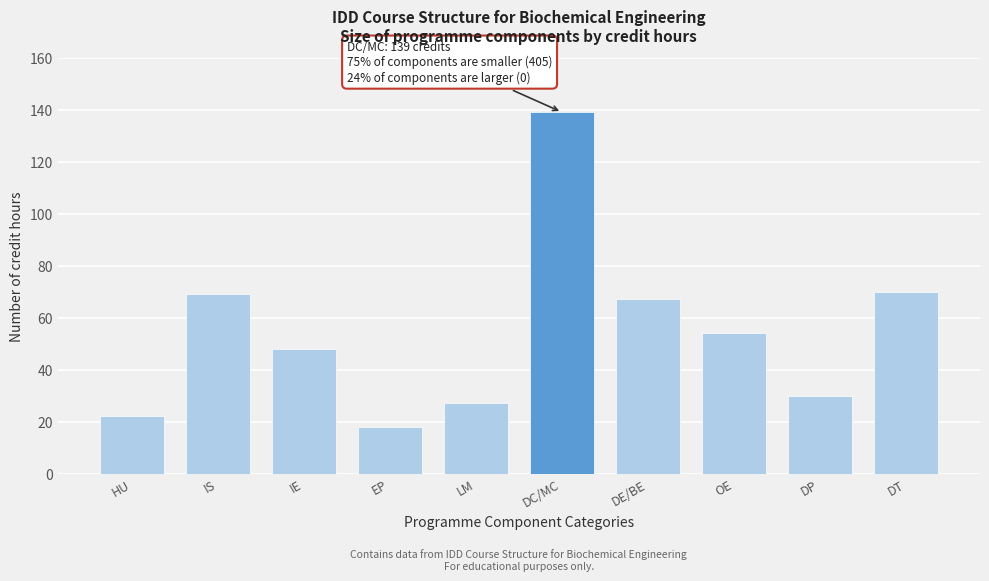

Reading right to left, list all the values displayed in this chart.

DT=70	DP=30	OE=54	DE/BE=67	DC/MC=139	LM=27	EP=18	IE=48	IS=69	HU=22